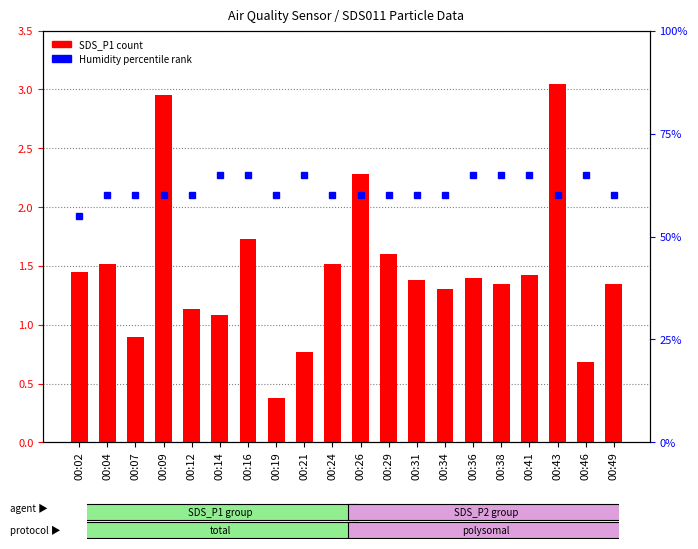

List the labels in order of Humidity % rank value, smallest first.

00:02, 00:04, 00:07, 00:09, 00:12, 00:19, 00:24, 00:26, 00:29, 00:31, 00:34, 00:43, 00:49, 00:14, 00:16, 00:21, 00:36, 00:38, 00:41, 00:46